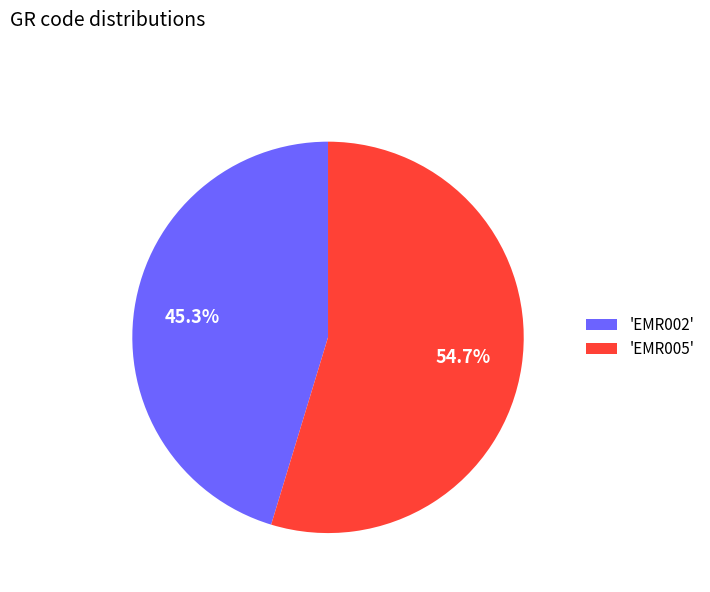

Rank the categories by value from lowest to highest.

'EMR002', 'EMR005'